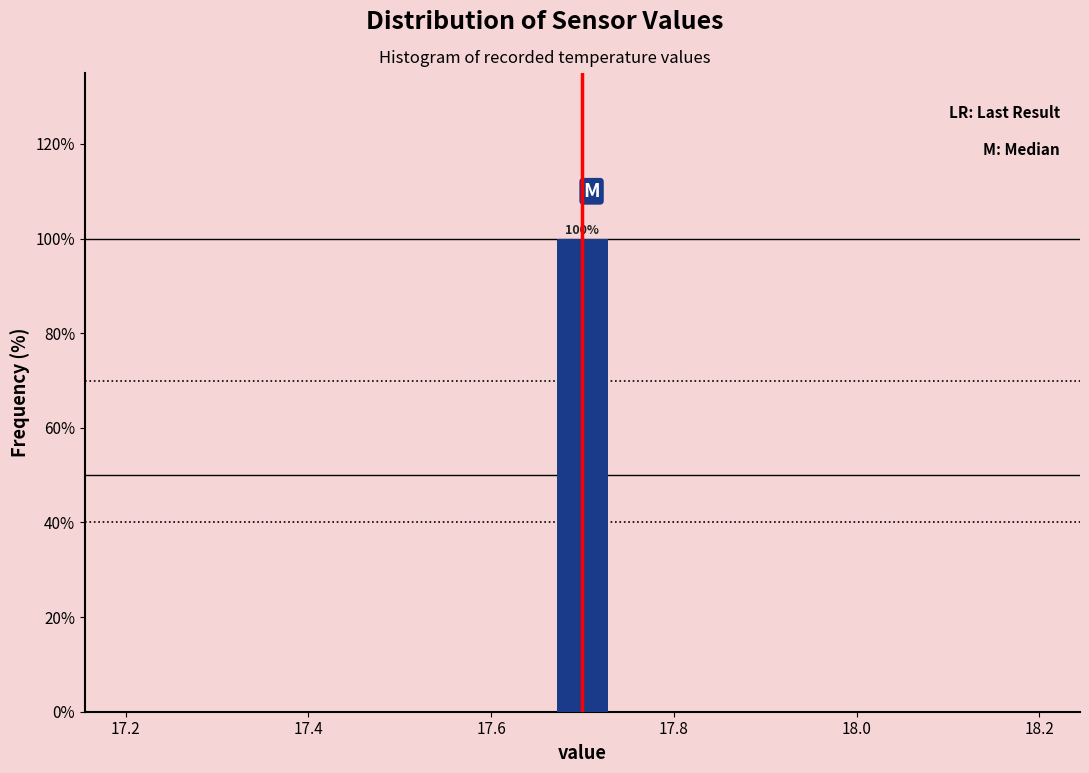

Read against the x-axis, roughly where is the centre of the tallest bar?

17.70